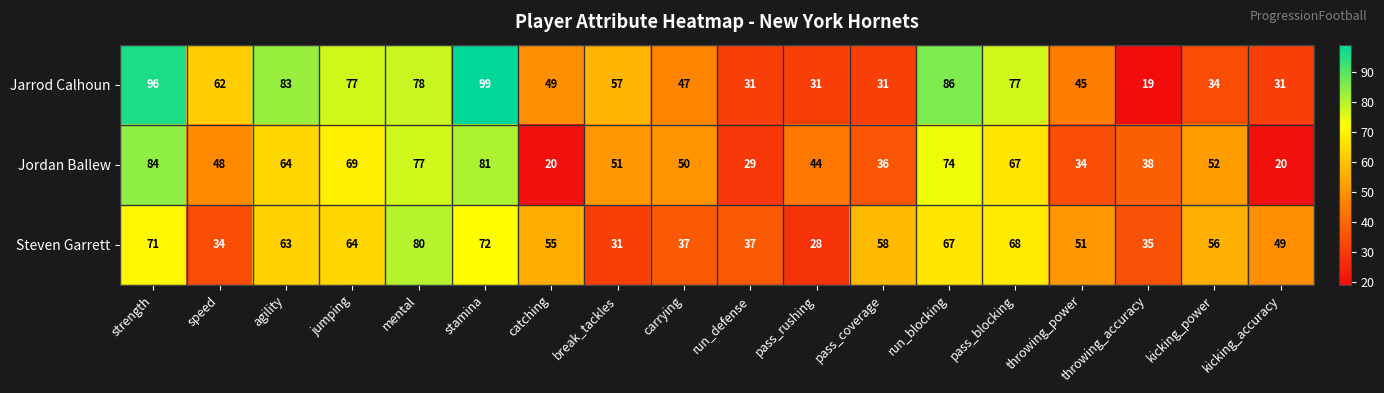

At which category is the sum across all series the highest?

stamina